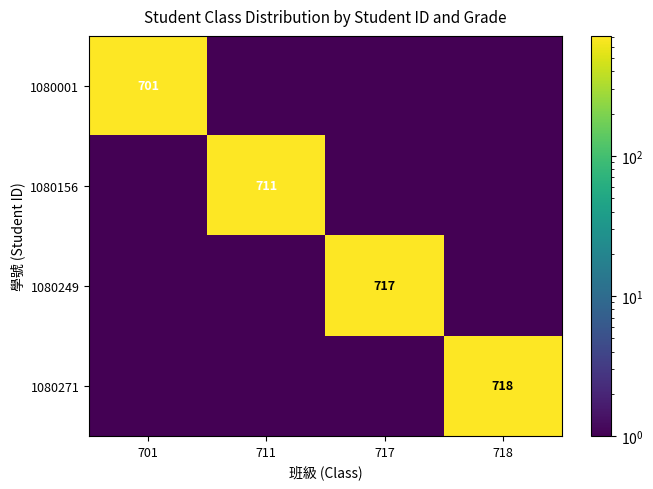

The value of 1080001 at 701 is 701.0. True or false?

True